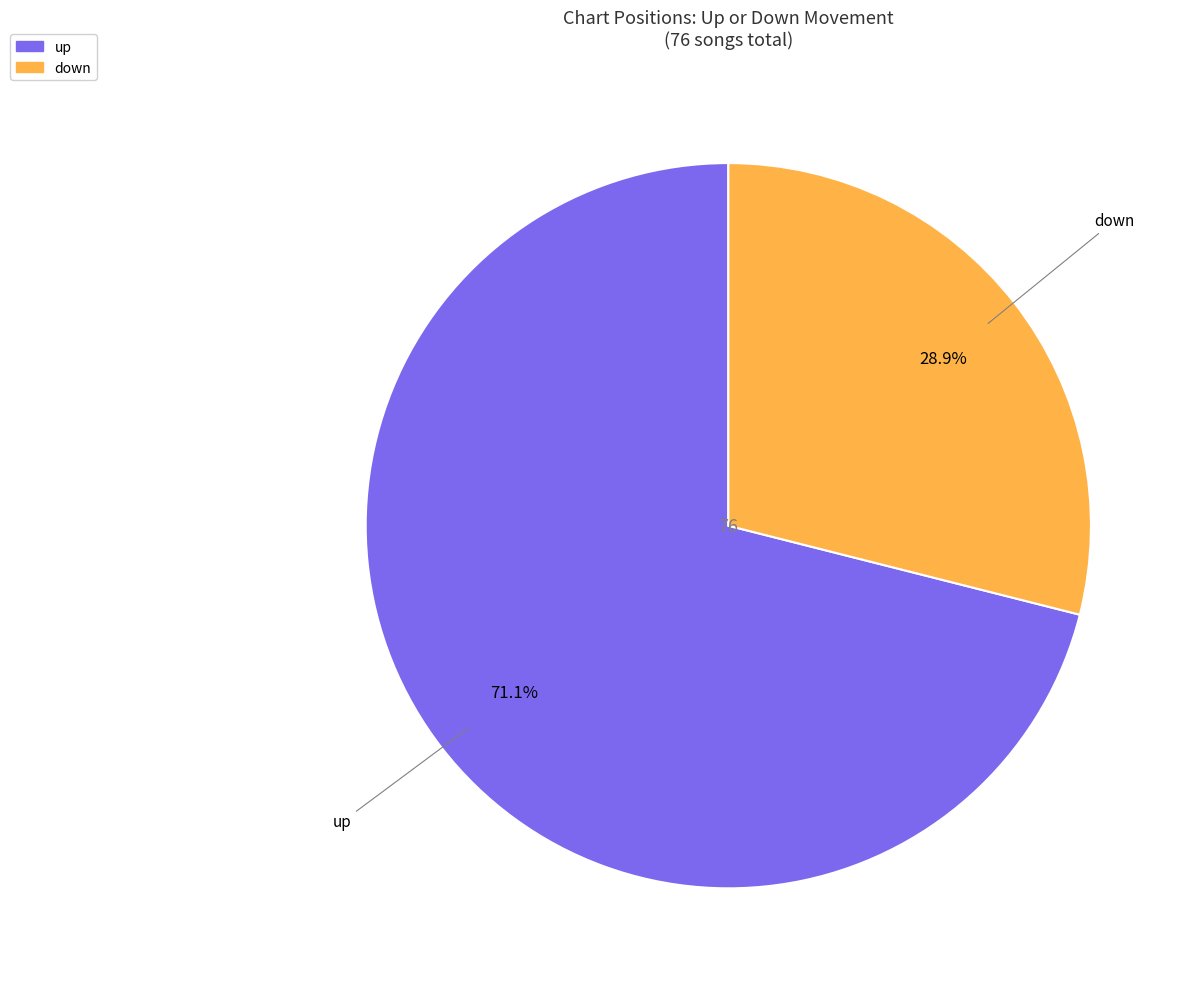

What portion of the pie excludes down?

71.1%